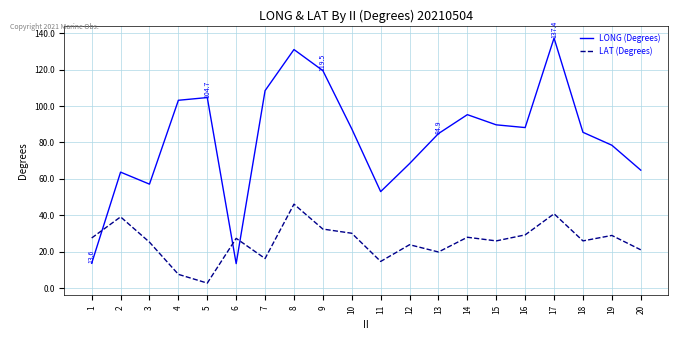

Which category has the lowest value in the LAT (Degrees) series?

5